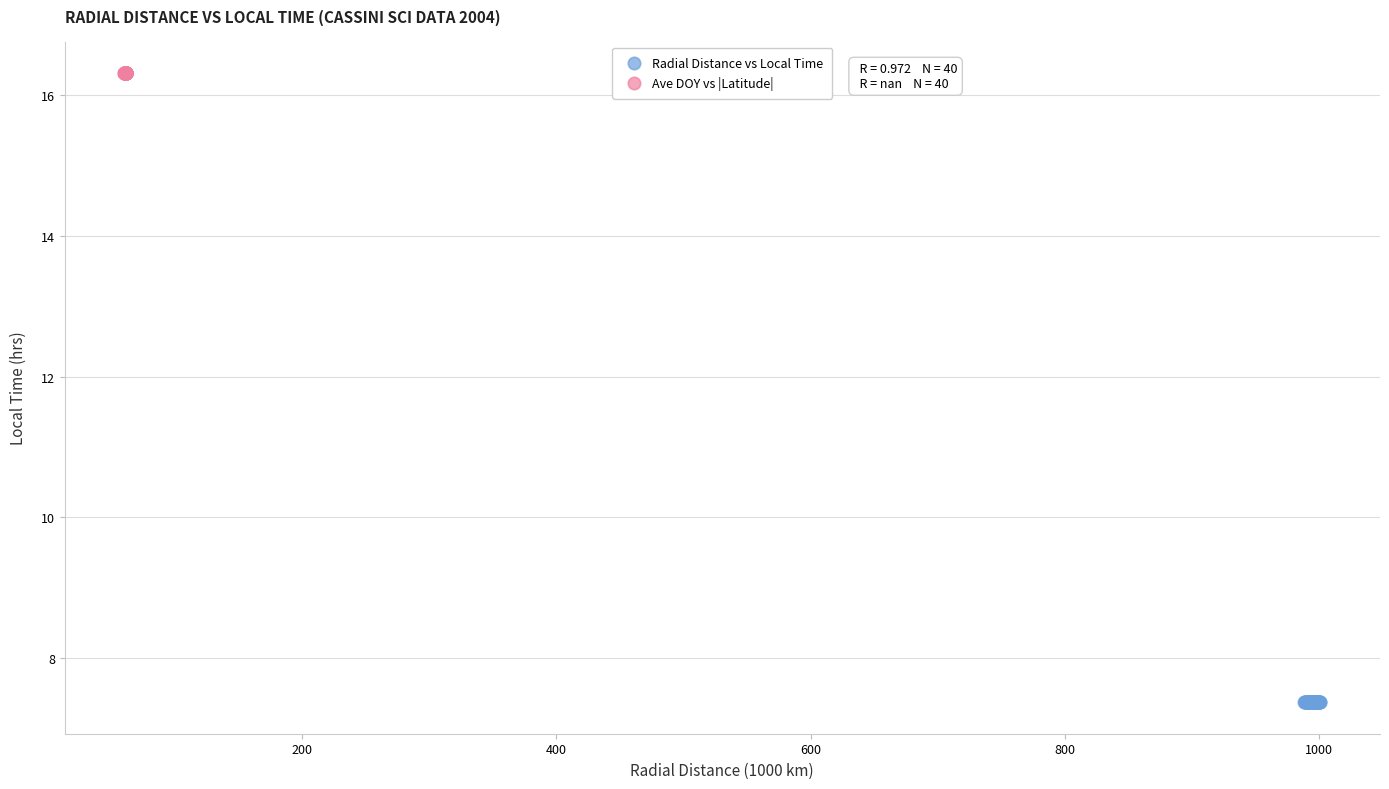

Which series reaches the minimum Y coordinate?

Radial Distance vs Local Time